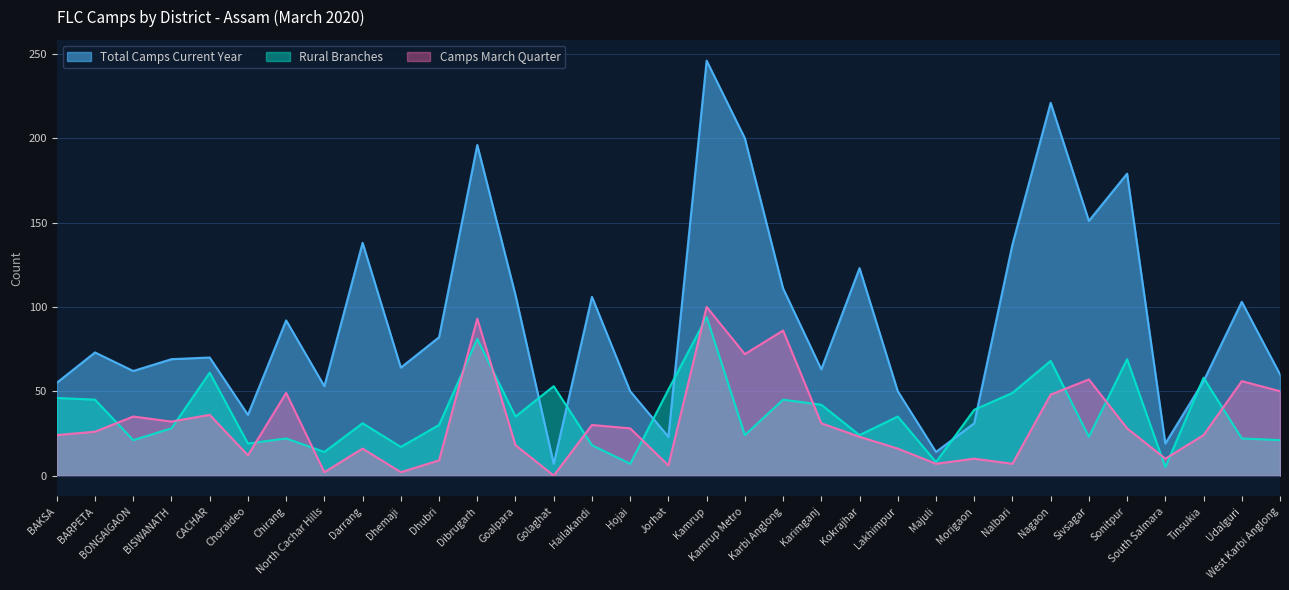

What is the highest value of the Total Camps Current Year series?

246